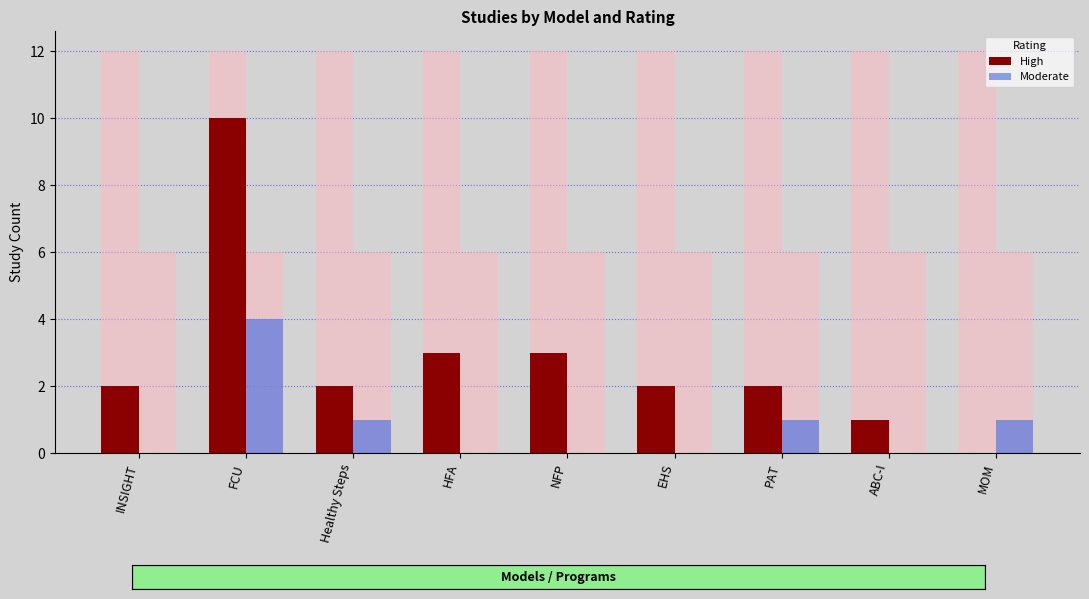

How many bars are there in each group?

2